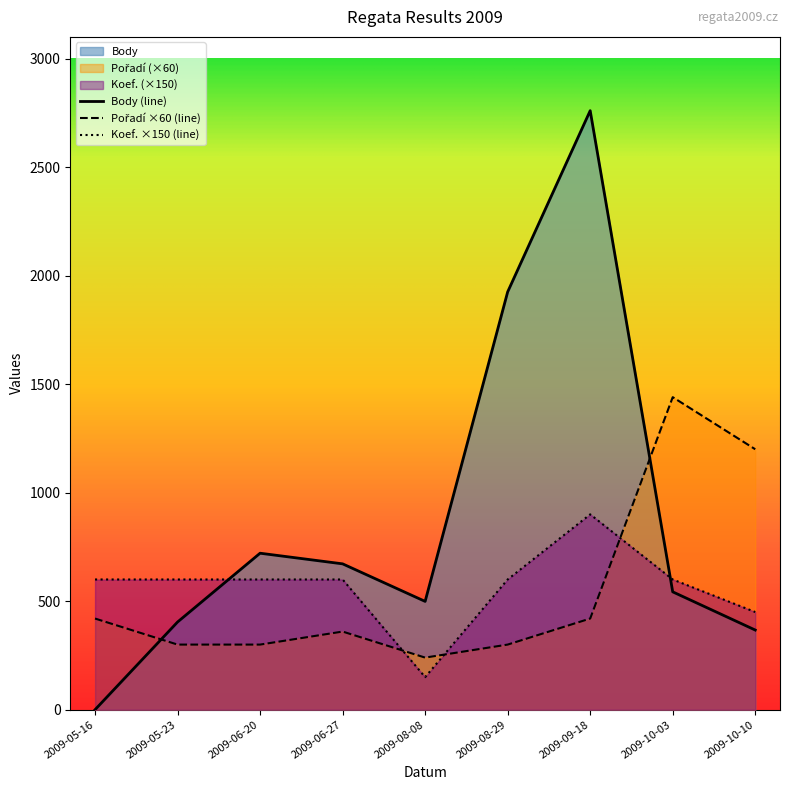

Rank the series by their maximum value, from highest to lowest.

Body, Pořadí, Koef.